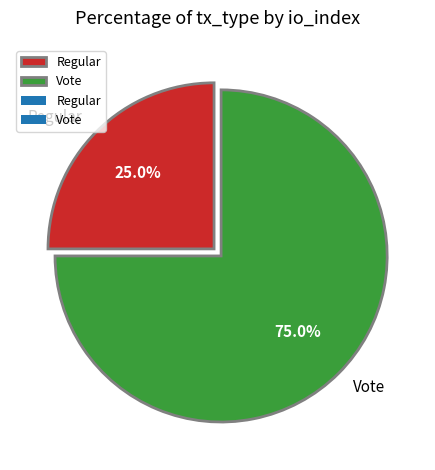

To the nearest percent, what percentage of the pie is Regular?

25%